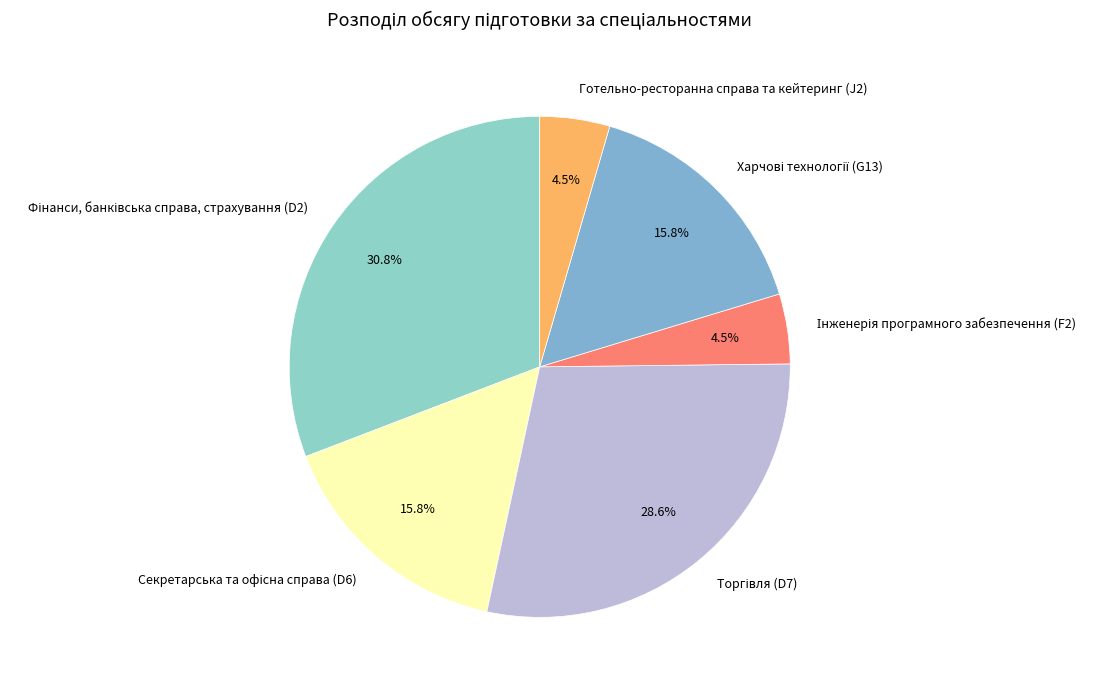

Is there a majority slice in this chart?

No